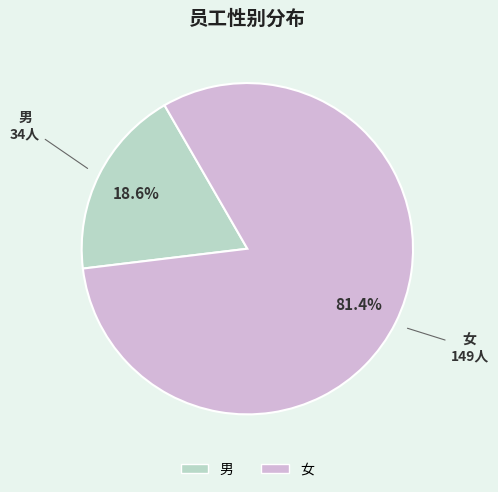

Is there a majority slice in this chart?

Yes